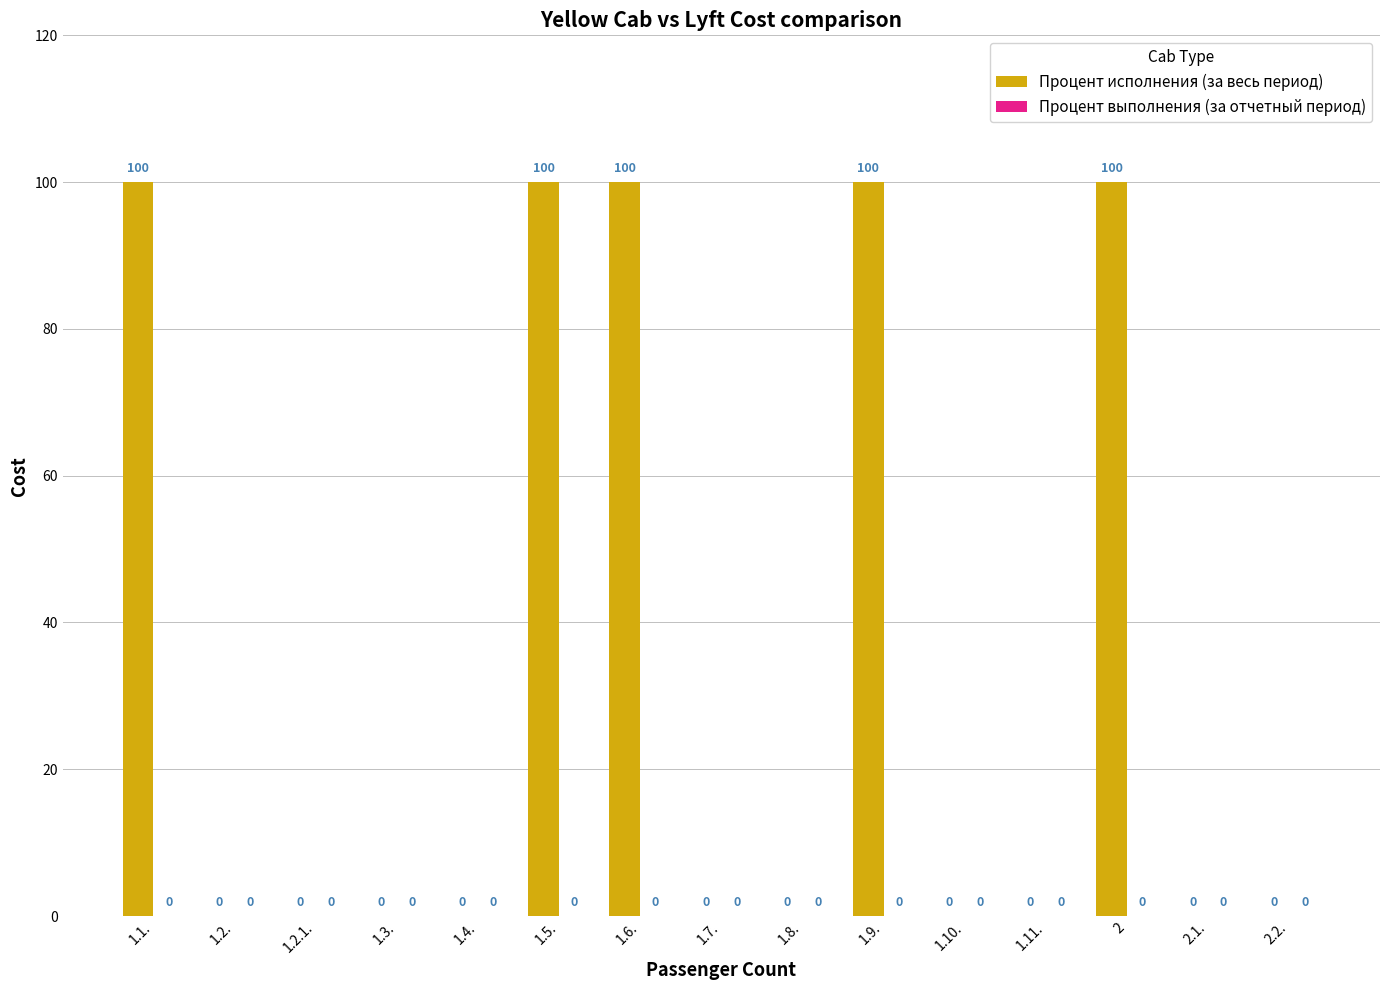

What is the maximum value shown in the chart?

100